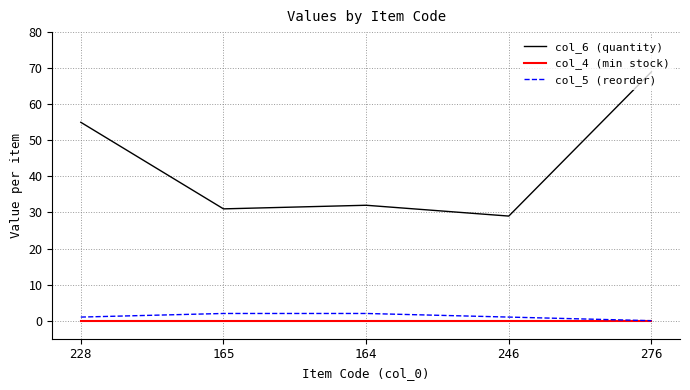

What position from the right is 165?

4